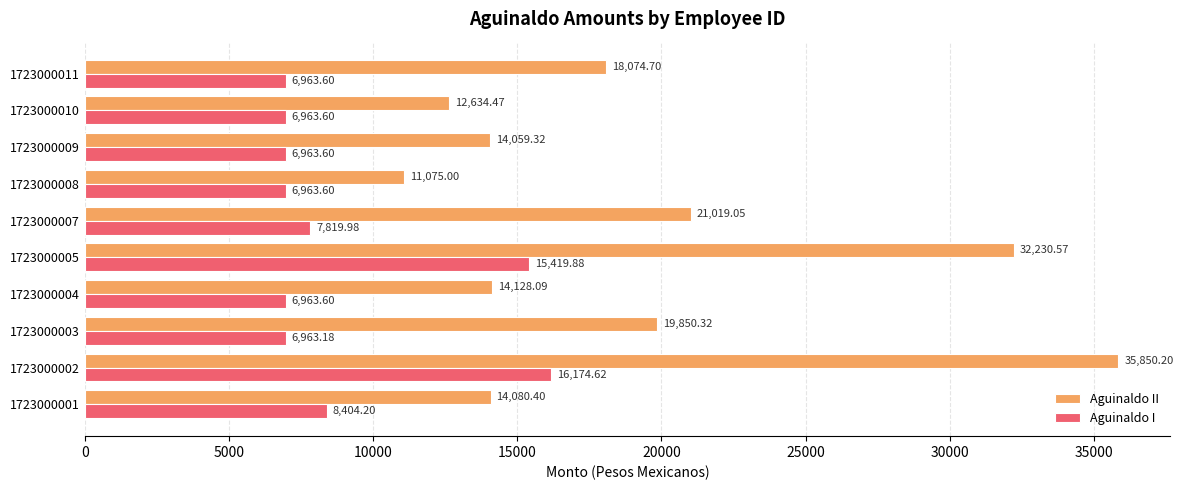

What is the spread (max minus min) of values at 1723000007?

13199.1